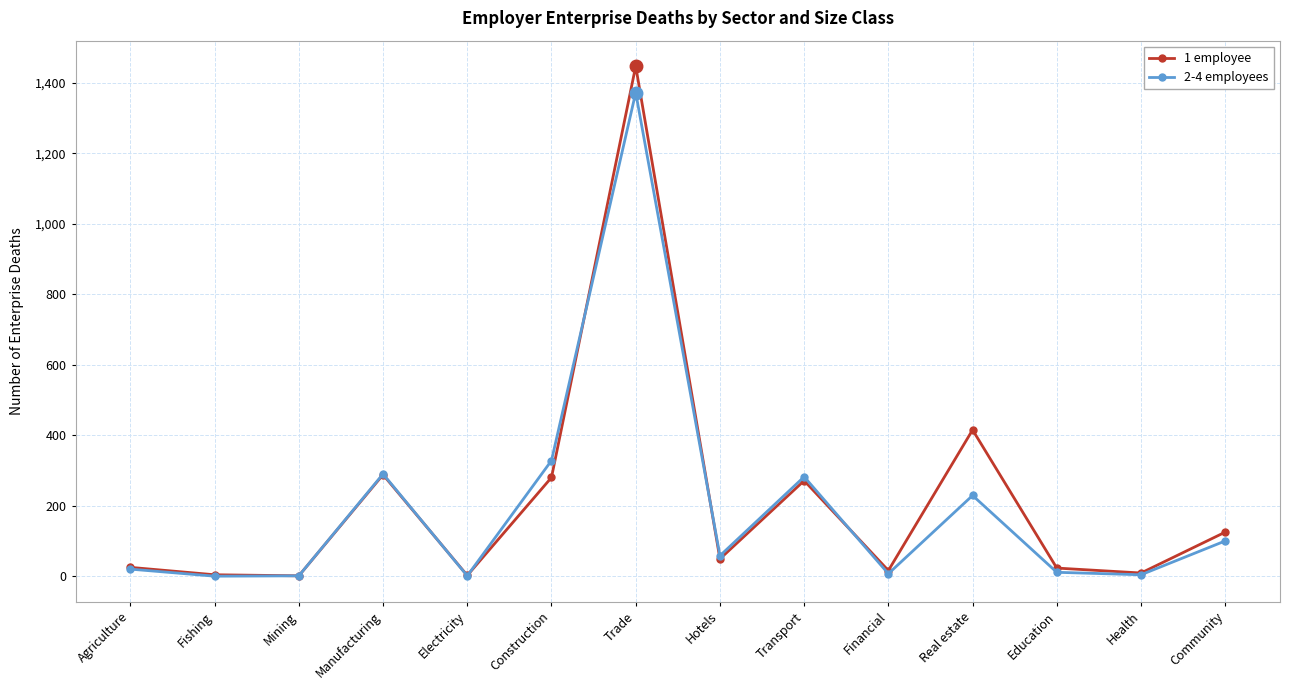

Is it true that 2-4 employees equals 1372 at Trade?

True